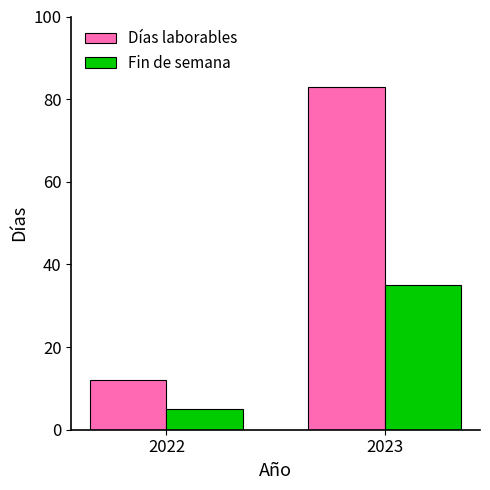

What is the value of the Días laborables bar at the 2nd from the left?

83